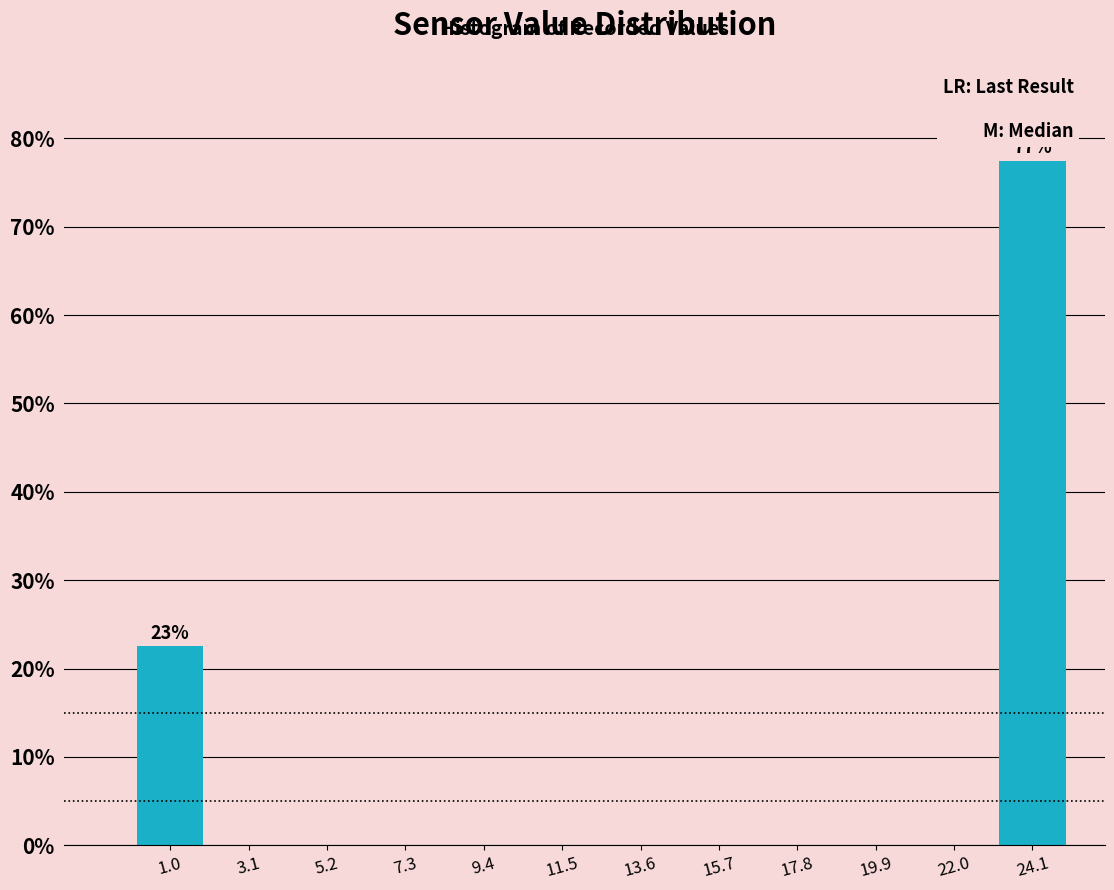

Which range on the x-axis has the tallest bar?

23.0 to 25.0